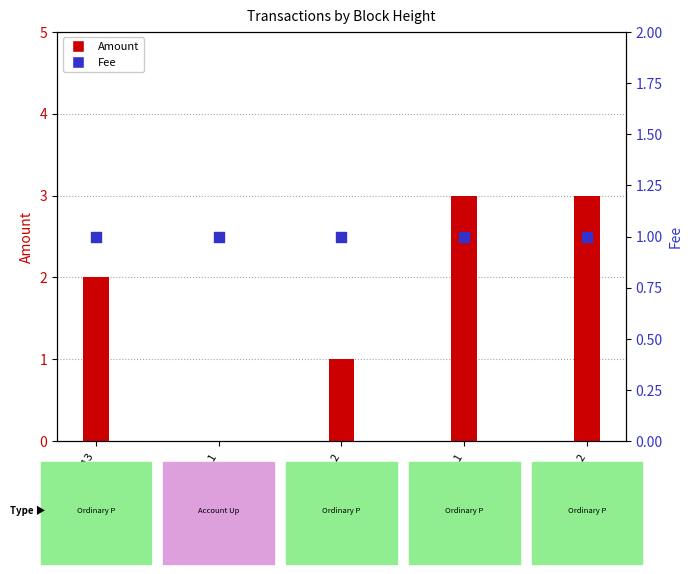

At which category is the sum across all series the highest?

331178_1